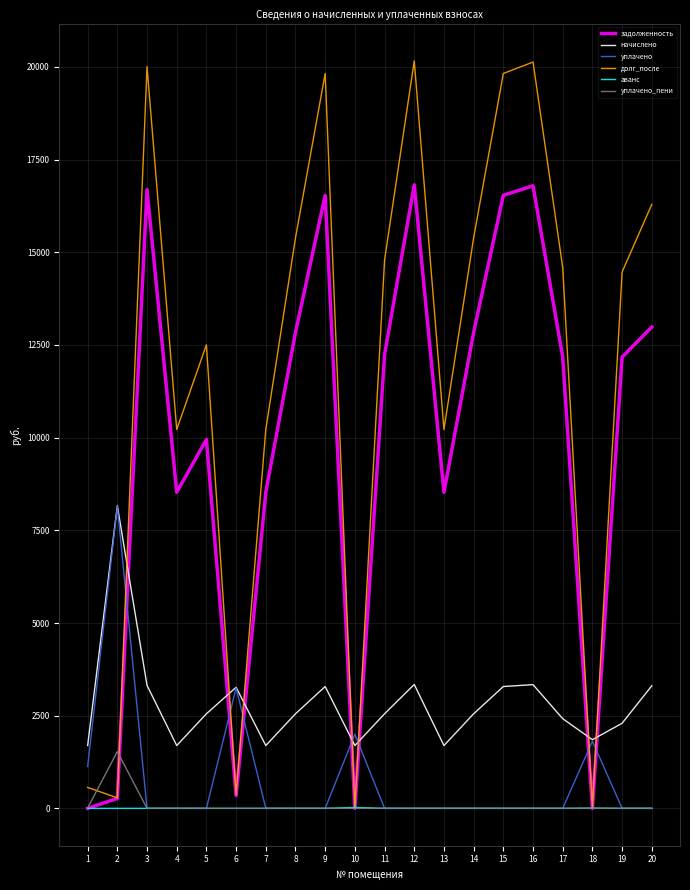

True or false: уплачено_пени has a value of 0.0 at 16.

True